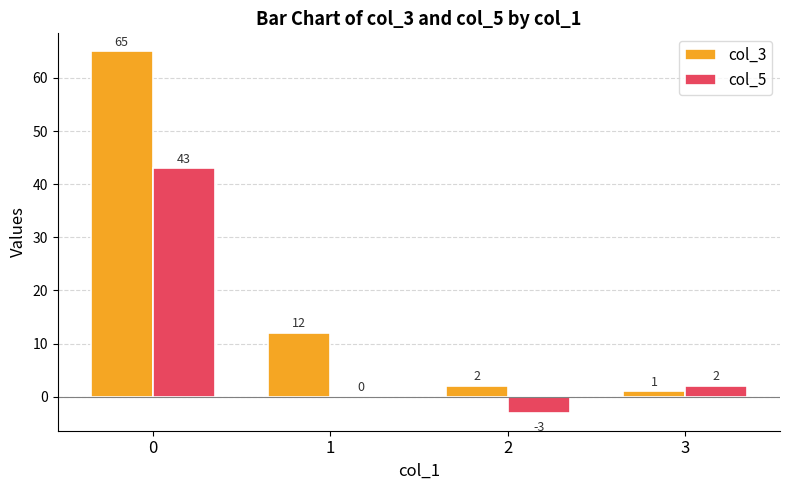

The col_5 series shows 68 at 0. True or false?

False